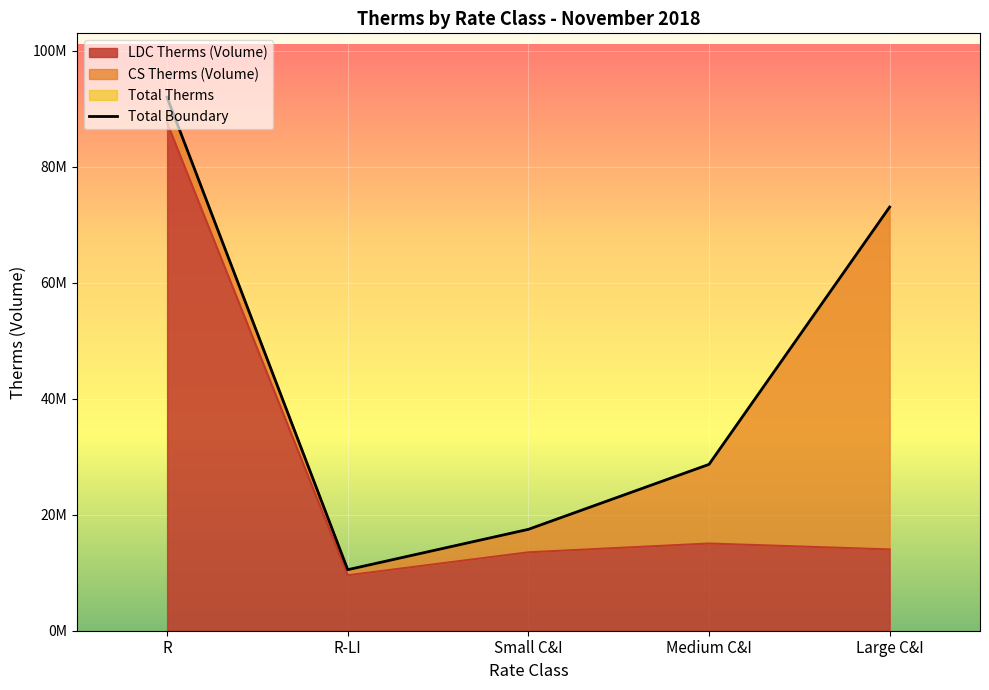

The value at R-LI is 10522033.9. True or false?

True